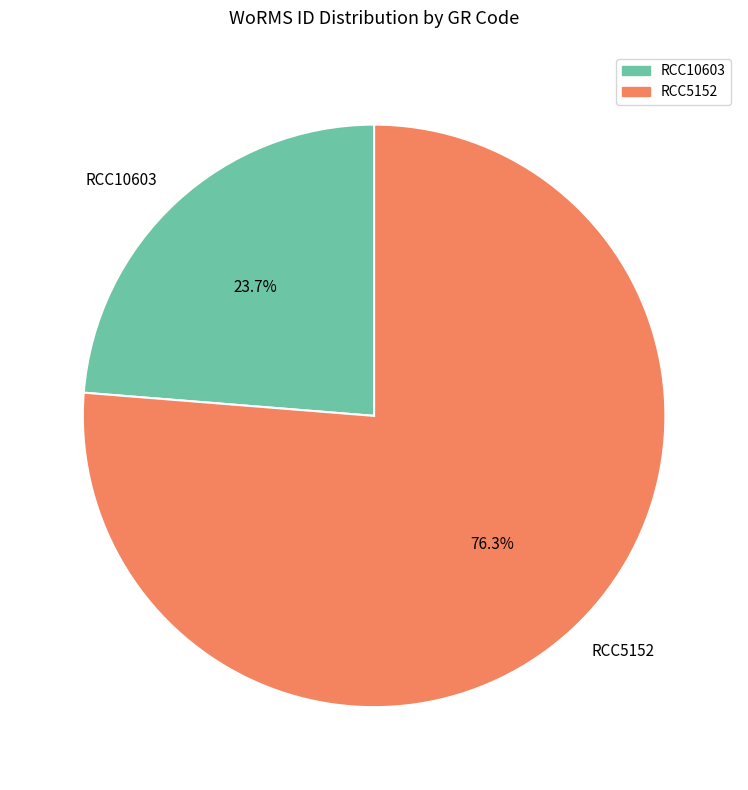

What is the smallest slice in the pie chart?

RCC10603